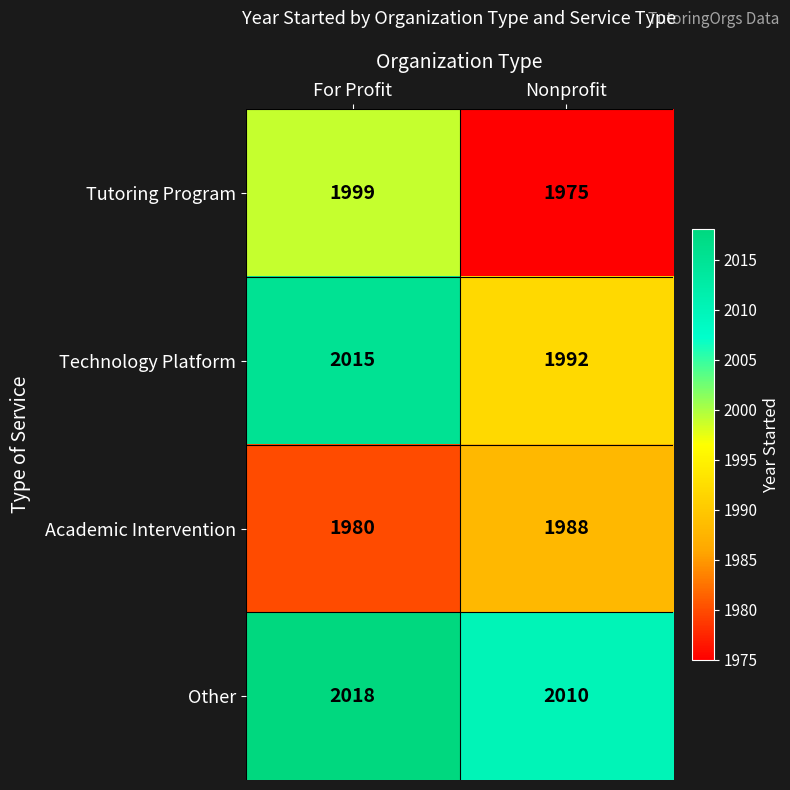

Is it true that Tutoring Program equals 1975 at Nonprofit?

True